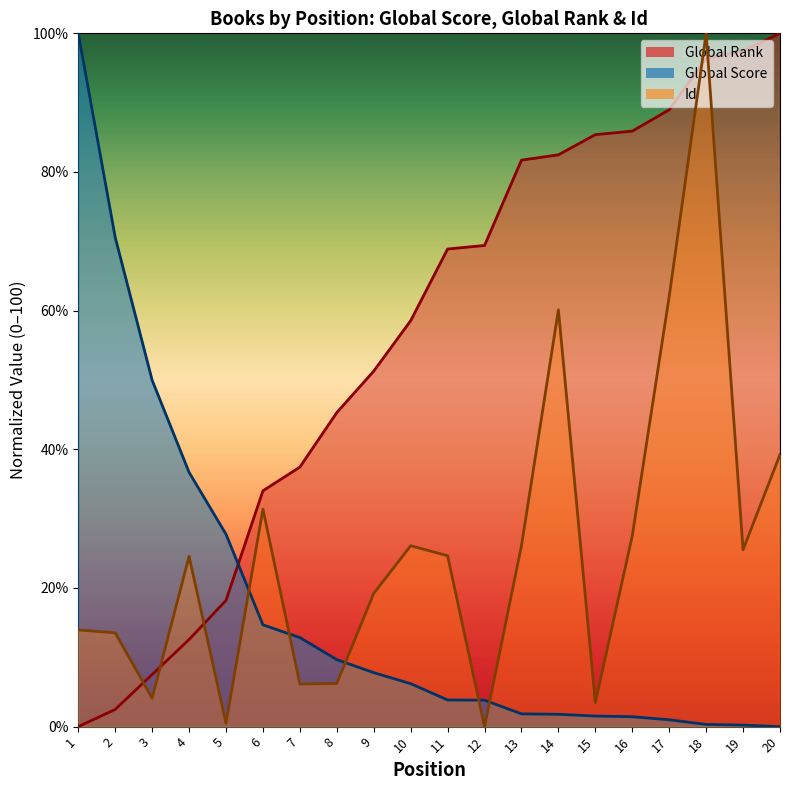

Reading left to right, extract all data points from this chart.

Global Score: 100.0	70.6	50.0	36.7	27.7	14.7	12.8	9.7	7.8	6.2	3.8	3.8	1.8	1.8	1.5	1.4	1.0	0.3	0.2	0.0
Global Rank: 0.0	2.5	7.5	12.6	18.2	34.0	37.4	45.3	51.3	58.5	68.9	69.4	81.7	82.5	85.4	85.9	89.0	96.4	97.4	100.0
Id: 13.9	13.5	4.1	24.6	0.5	31.4	6.1	6.2	19.2	26.1	24.7	0.0	26.1	60.1	3.5	27.5	62.0	100.0	25.5	39.2